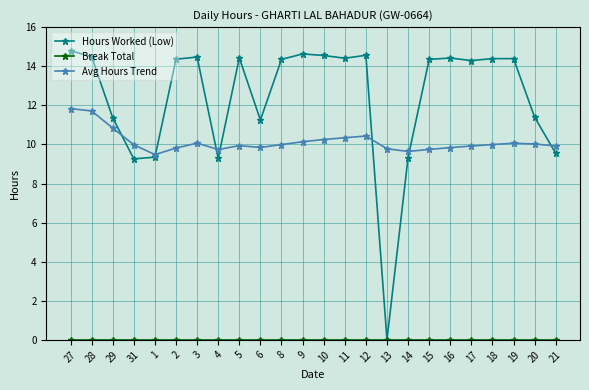

What is the difference between the highest and lowest values at 27?

14.8